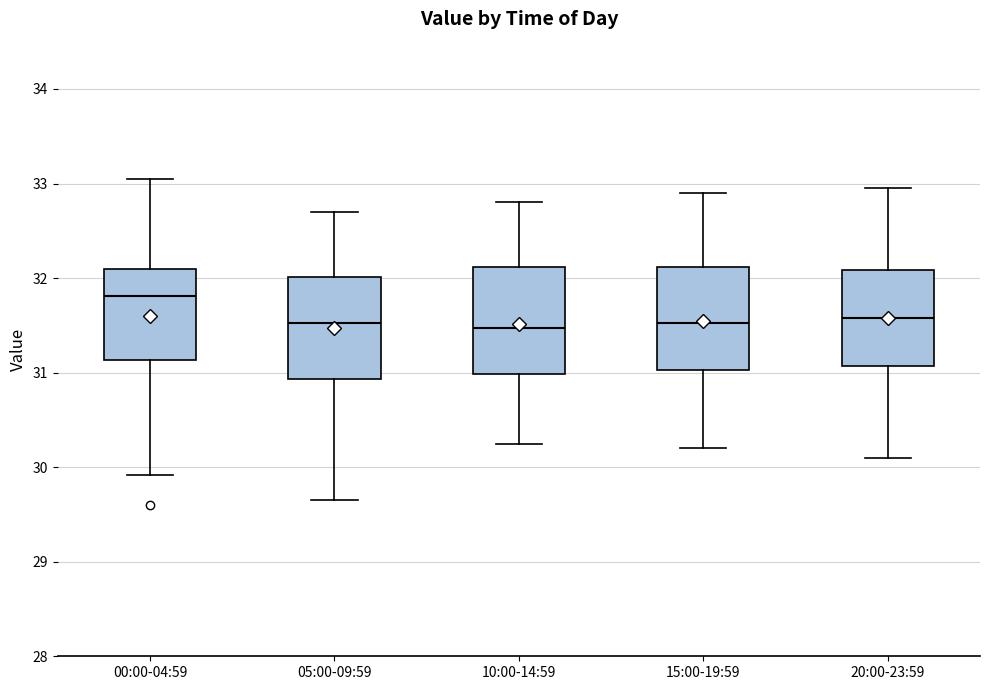

Reading left to right, transcribe this box plot: for each box, give where its median line is, the range the box spans, and where its two whiskers end, as read against the y-axis. The values are not printed on the chart, so give them approximately, as read against the axis.

00:00-04:59: median 31.8, box 31.1 to 32.1, whiskers 29.9 to 33.1
05:00-09:59: median 31.5, box 30.9 to 32.0, whiskers 29.7 to 32.7
10:00-14:59: median 31.5, box 31.0 to 32.1, whiskers 30.3 to 32.8
15:00-19:59: median 31.5, box 31.0 to 32.1, whiskers 30.2 to 32.9
20:00-23:59: median 31.6, box 31.1 to 32.1, whiskers 30.1 to 33.0